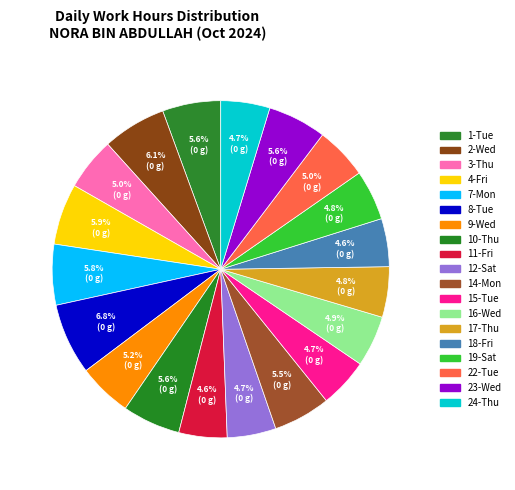

Count the number of slices in the pie.

19